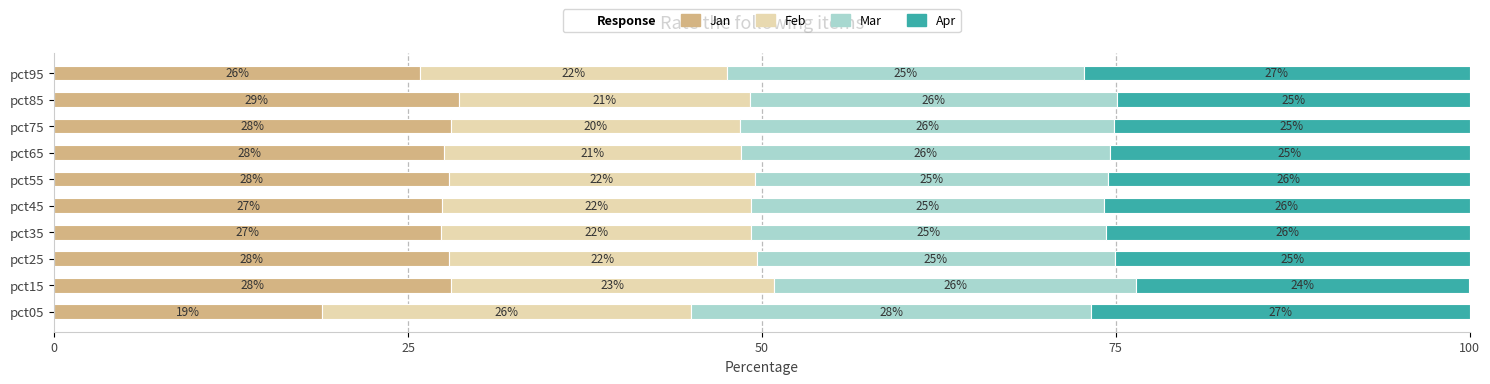

At which label is Jan closest to 23?

pct95